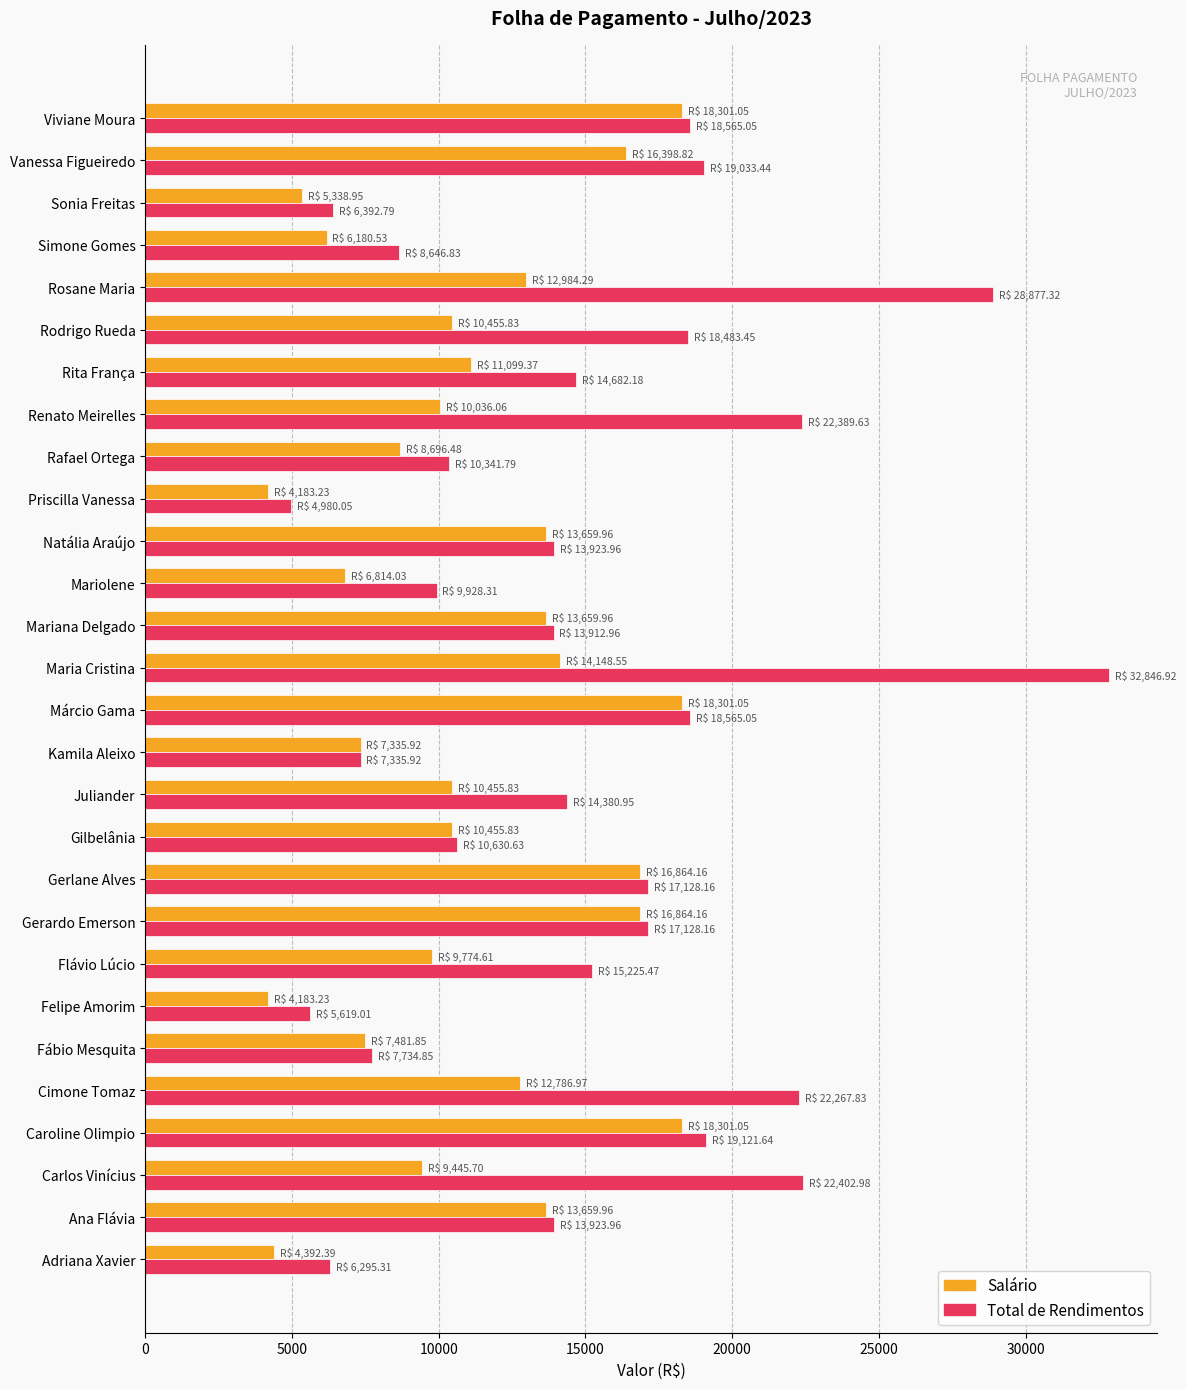

Count the number of data series in this chart.

2